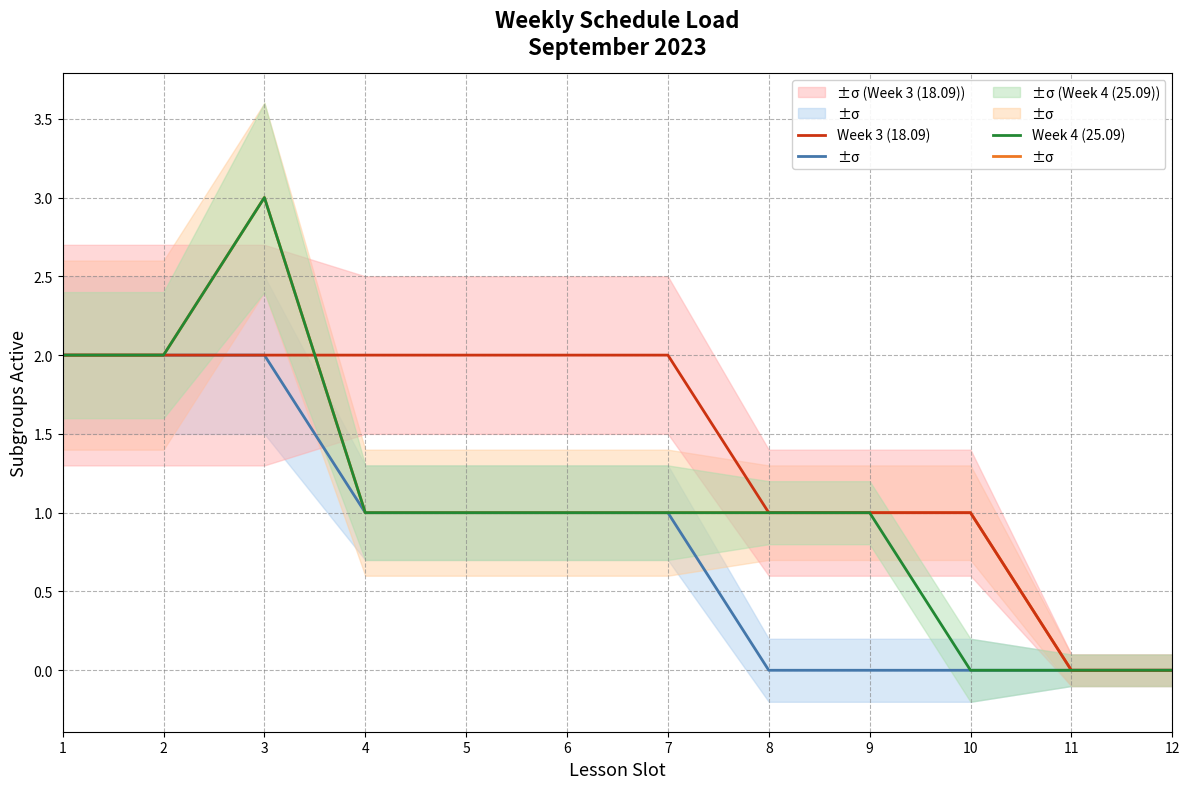

How many Week 3 (18.09) values are between 1 and 2?

10